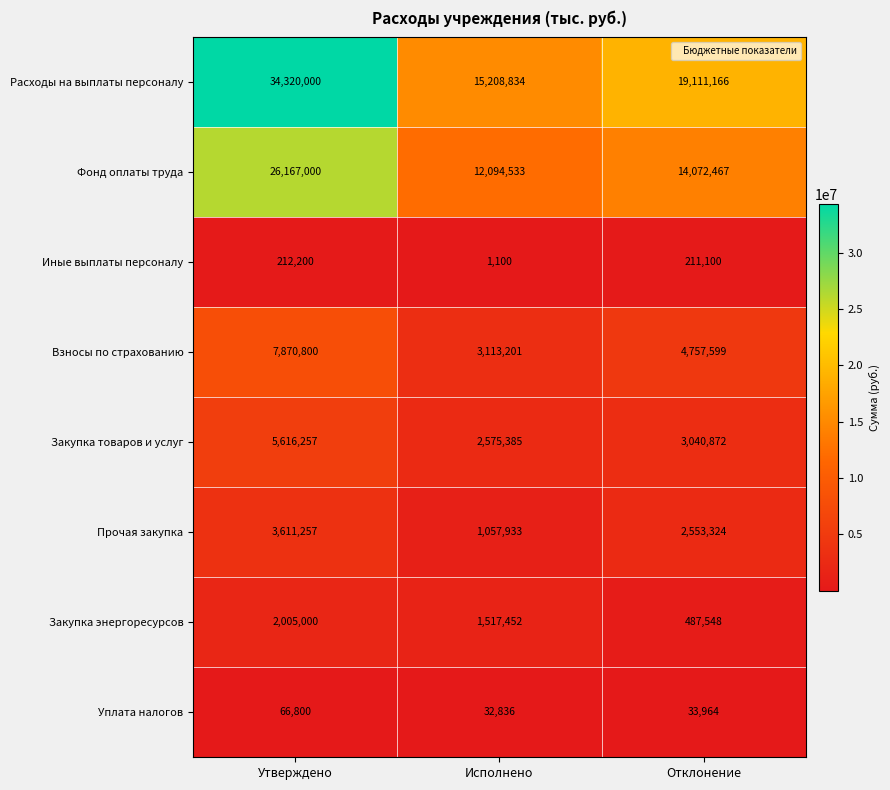

At which label is Фонд оплаты труда closest to 19130766?

Отклонение